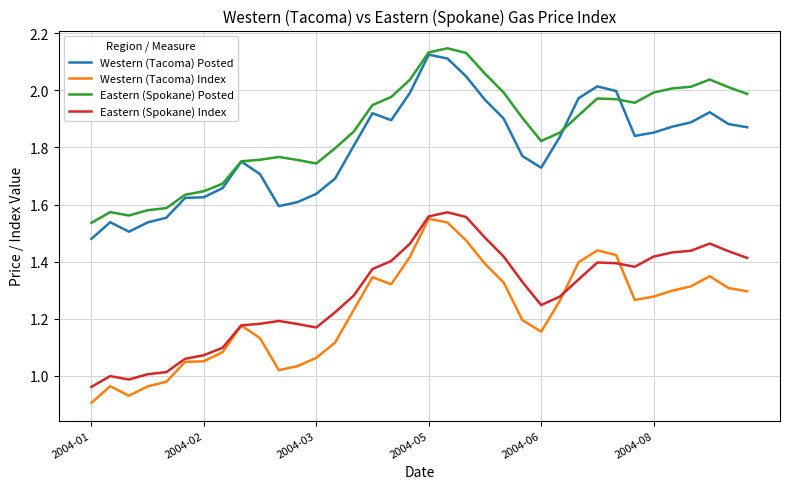

True or false: Western (Tacoma) Posted and Western (Tacoma) Index cross at least once.

False